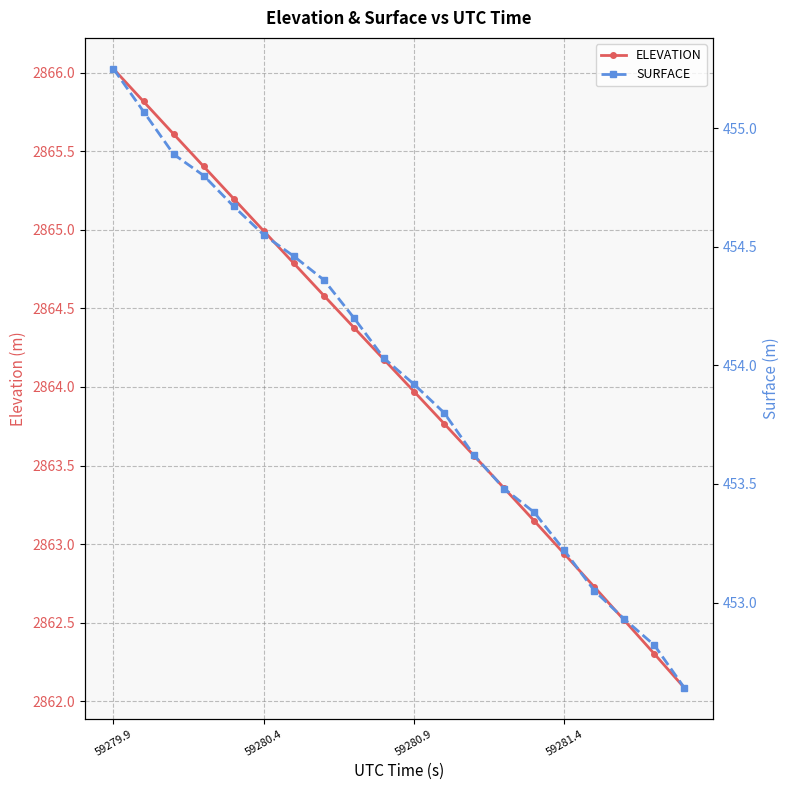

True or false: SURFACE and ELEVATION cross at least once.

False